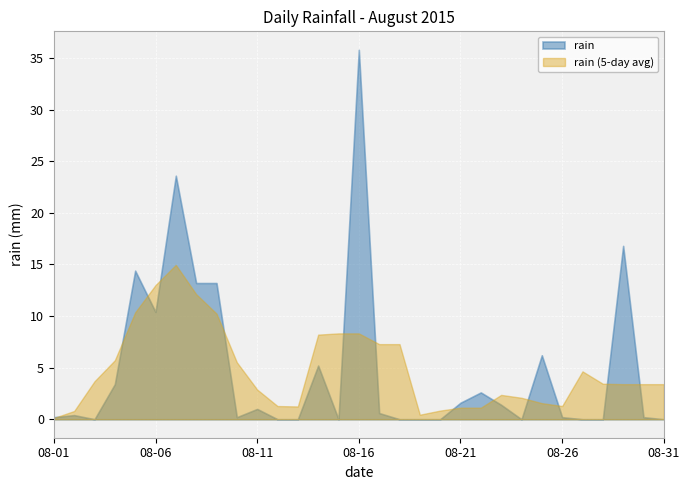

How many lines are shown in the chart?

2